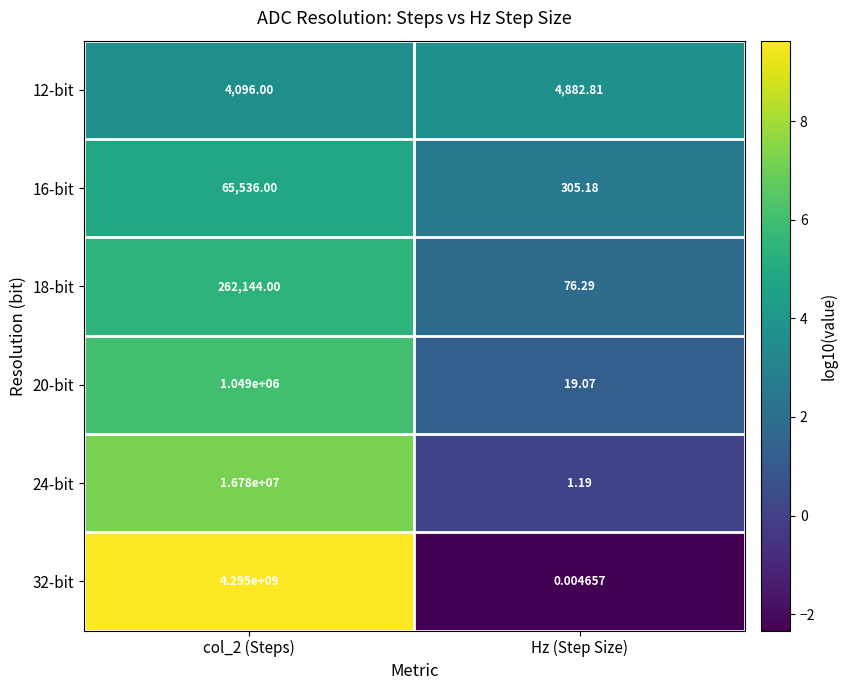

At which category does the chart reach its minimum across all series?

Hz (Step Size)